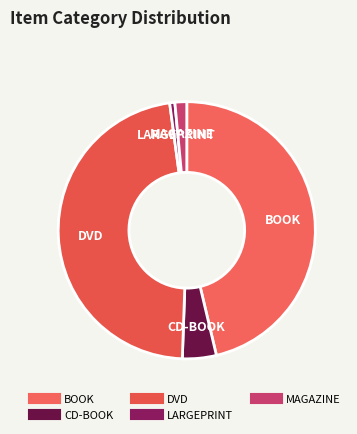

Is the sum of DVD and BOOK greater than half?

Yes